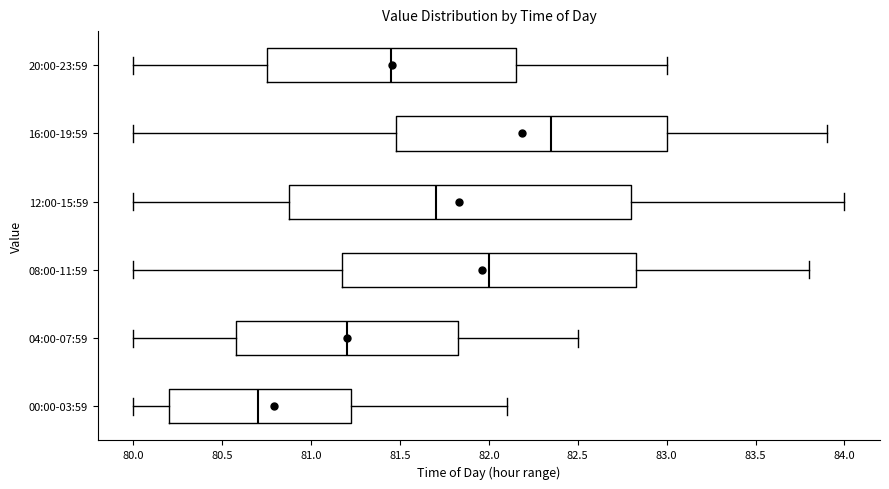

Reading bottom to top, transcribe this box plot: for each box, give where its median line is, the range the box spans, and where its two whiskers end, as read against the x-axis. The values are not printed on the chart, so give them approximately, as read against the axis.

00:00-03:59: median 80.70, box 80.20 to 81.25, whiskers 80.00 to 82.10
04:00-07:59: median 81.20, box 80.60 to 81.85, whiskers 80.00 to 82.50
08:00-11:59: median 82.00, box 81.20 to 82.85, whiskers 80.00 to 83.80
12:00-15:59: median 81.70, box 80.90 to 82.80, whiskers 80.00 to 84.00
16:00-19:59: median 82.35, box 81.50 to 83.00, whiskers 80.00 to 83.90
20:00-23:59: median 81.45, box 80.75 to 82.15, whiskers 80.00 to 83.00